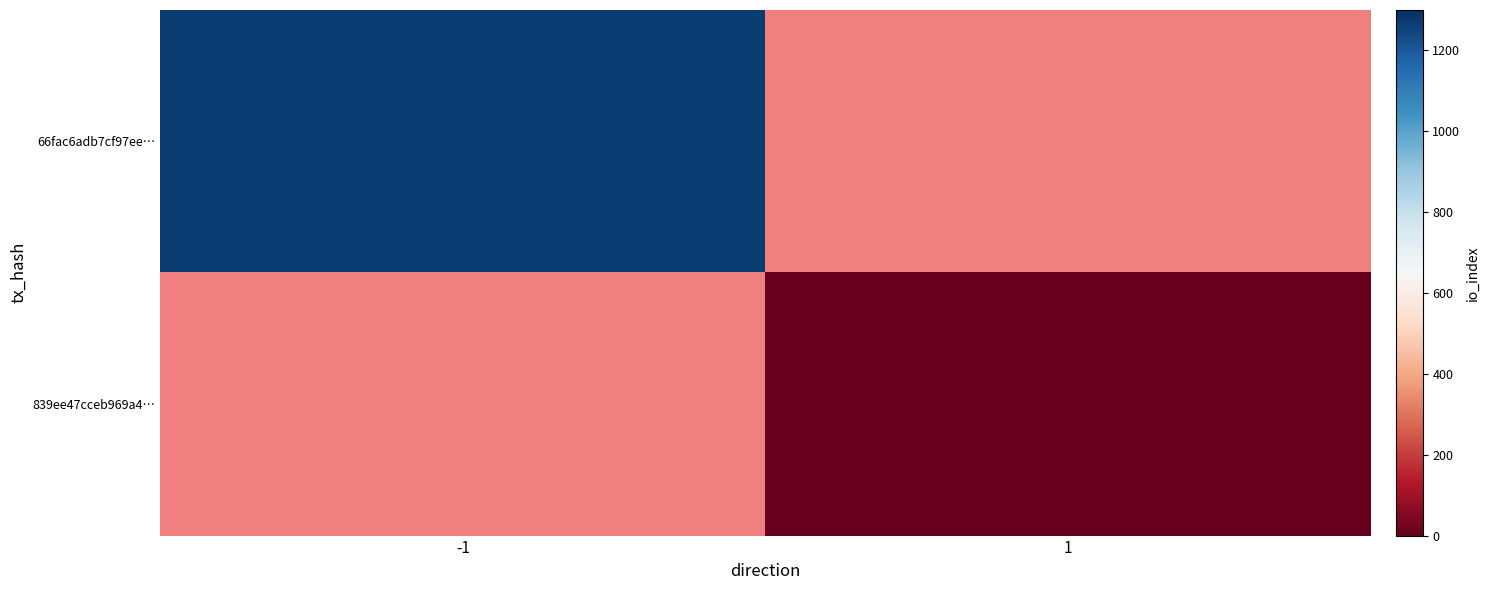

Rank the series by their maximum value, from highest to lowest.

66fac6adb7cf97ee…, 839ee47cceb969a4…